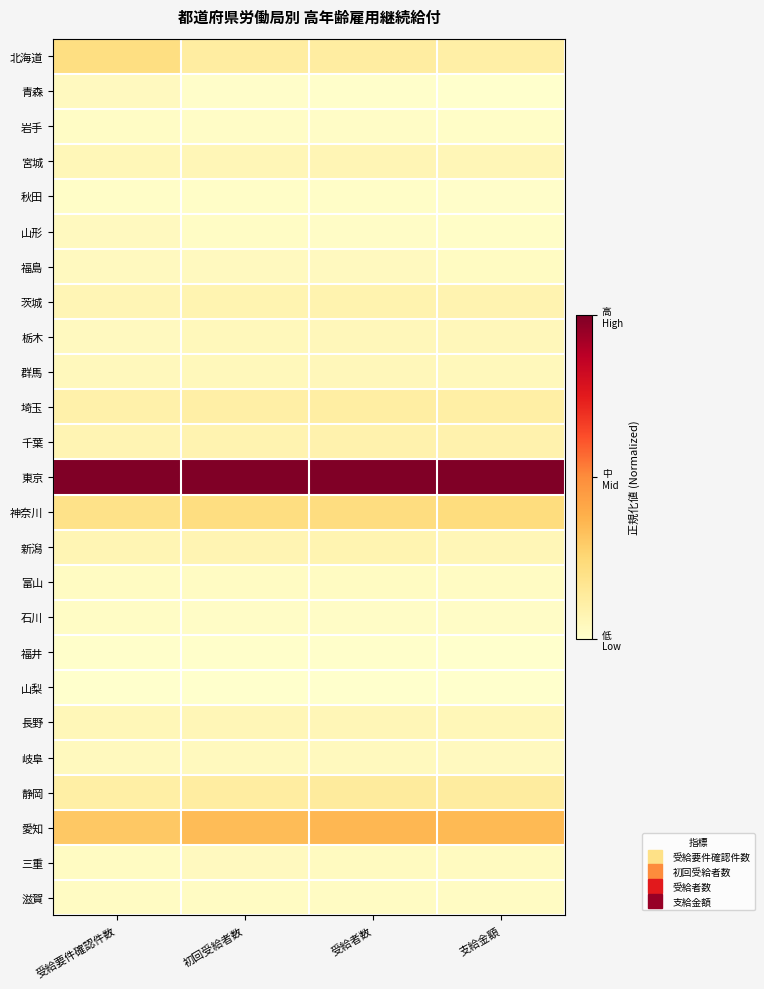

List the series in order of their peak value, lowest first.

山梨, 福井, 秋田, 石川, 岩手, 滋賀, 富山, 三重, 山形, 青森, 福島, 岐阜, 栃木, 群馬, 長野, 宮城, 新潟, 茨城, 千葉, 埼玉, 静岡, 北海道, 神奈川, 愛知, 東京